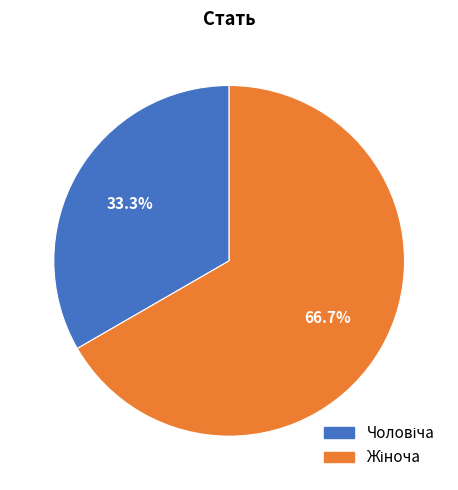

How many slices are in this pie chart?

2